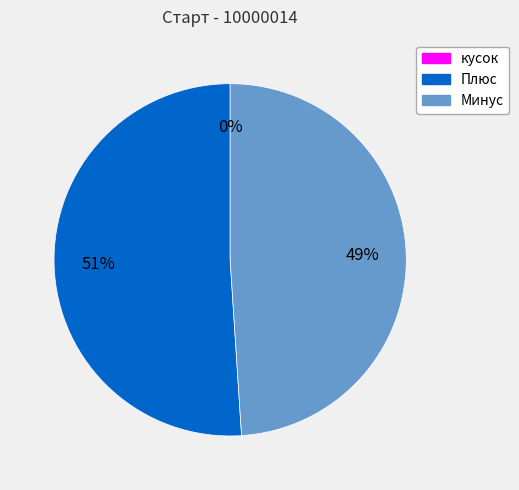

Which category has the biggest portion of the pie?

Плюс